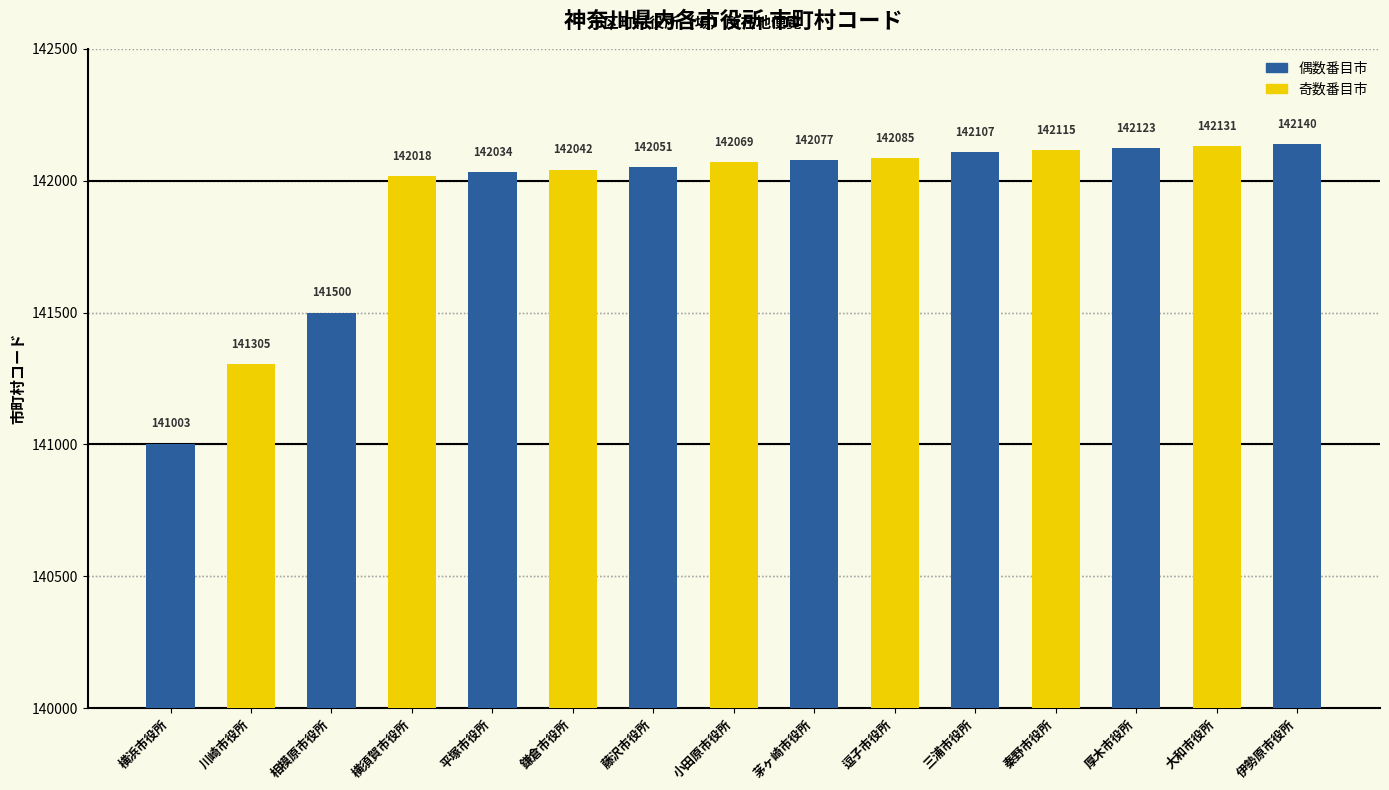

Which category has the lowest value across all series?

横浜市役所